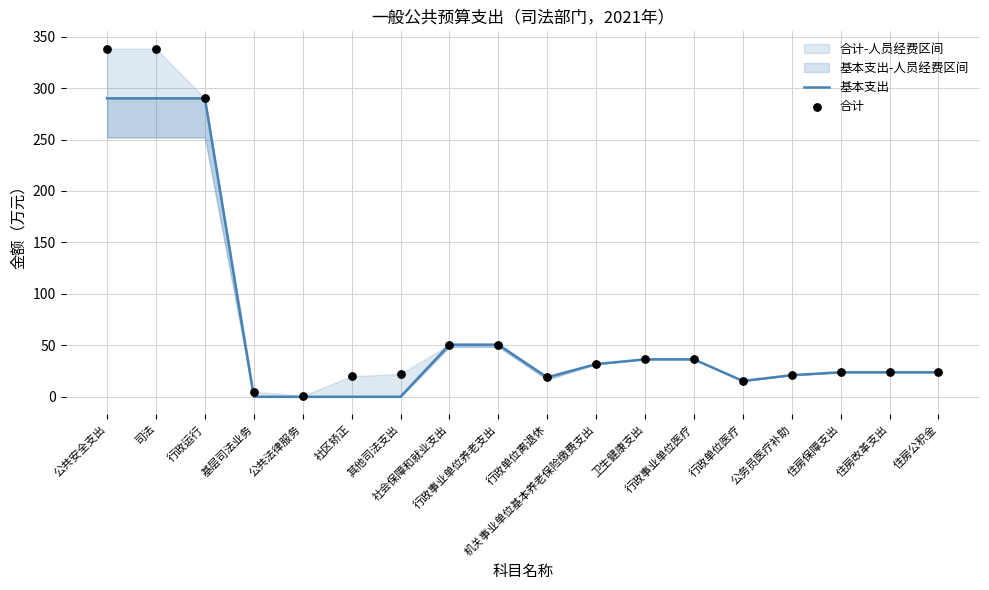

What is the total value across all series at 行政运行?

580.0